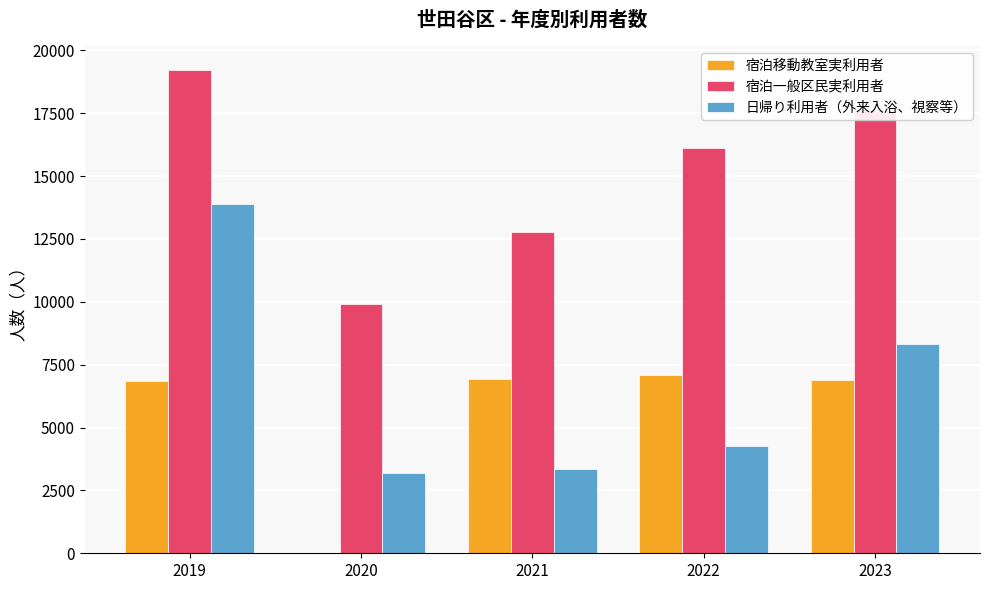

Which series changed the most between 2020 and 2021?

宿泊移動教室実利用者